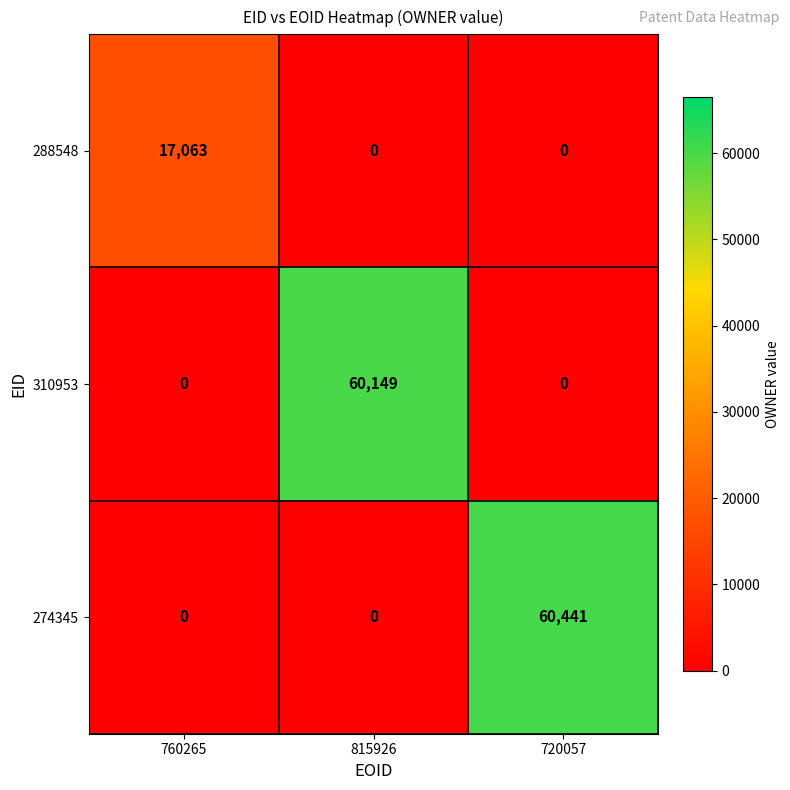

What is the highest value of the 274345 series?

60441